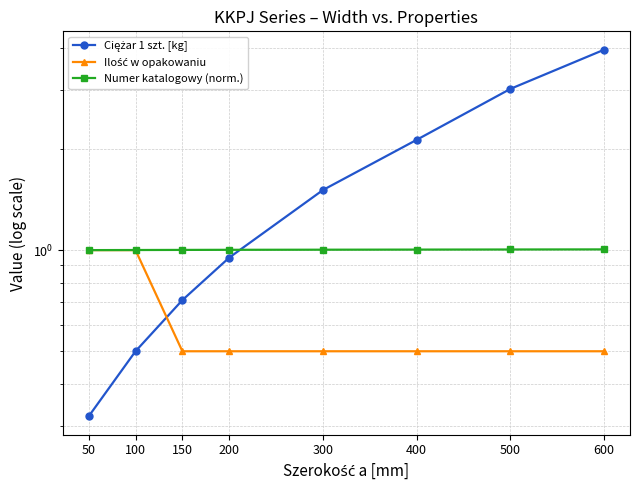

The value of Ciężar 1 szt. [kg] at 150 is 0.7. True or false?

True